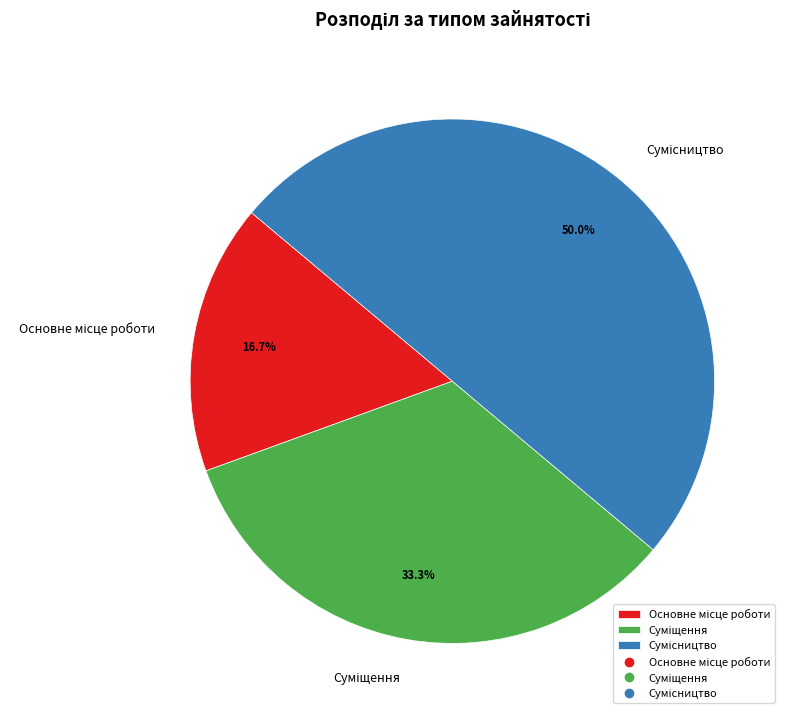

Is there any slice that represents more than half of the pie?

No